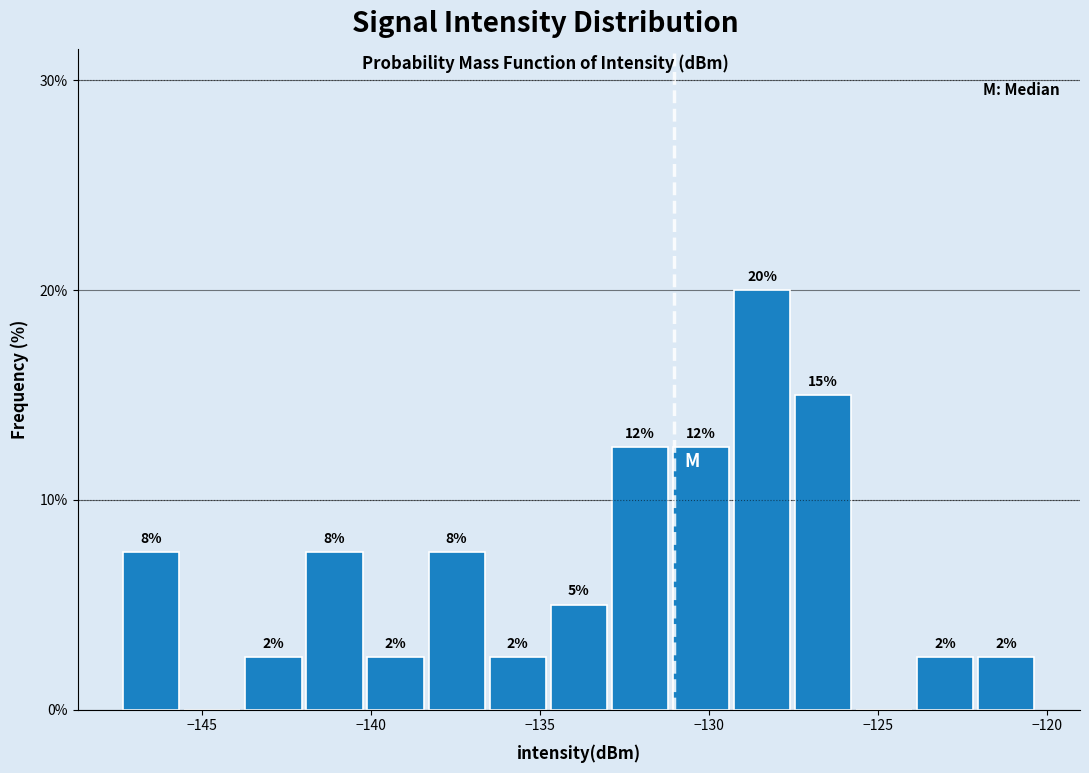

Read against the x-axis, roughly where is the centre of the tallest bar?

-128.5